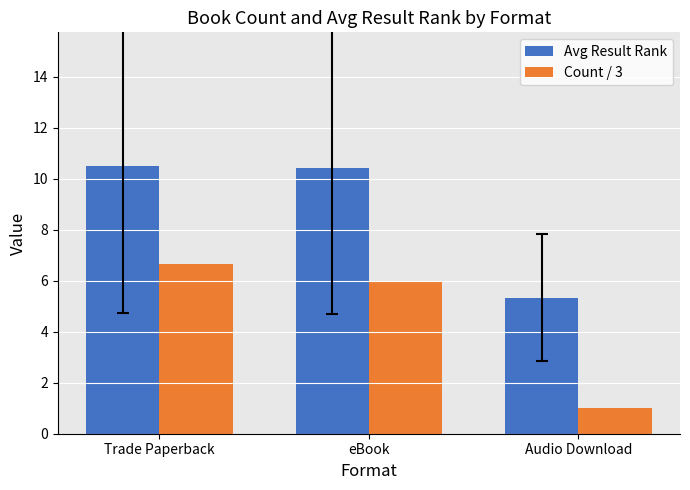

True or false: Avg Result Rank has a value of 10.4 at eBook.

True